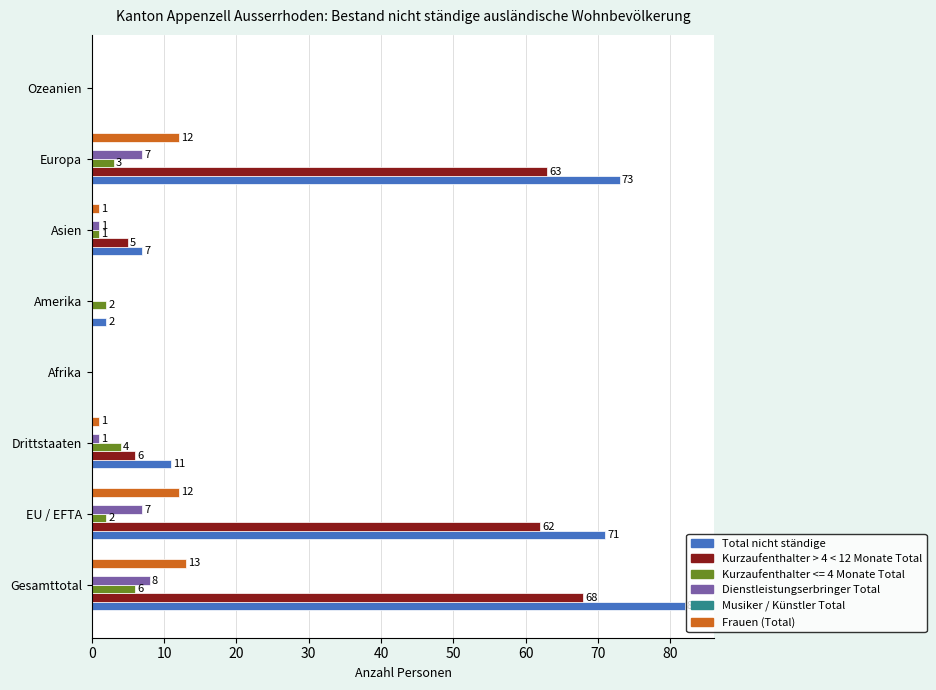

What is the sum of all Frauen (Total) values?

39